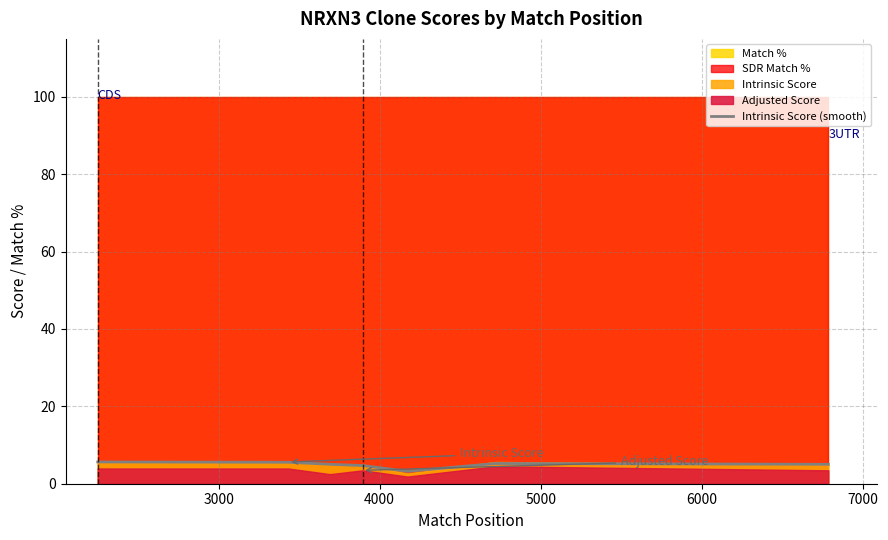

What is the minimum value for Intrinsic Score (smooth)?

3.2